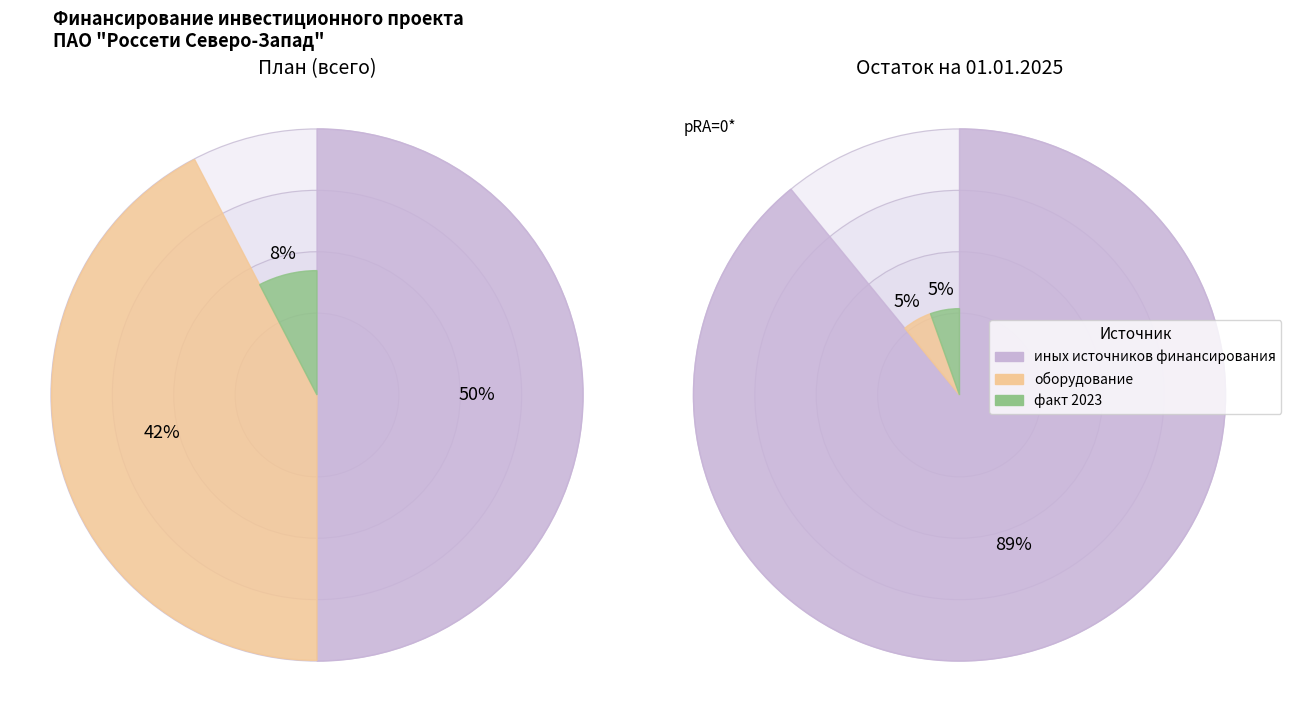

Count the number of slices in the pie.

3